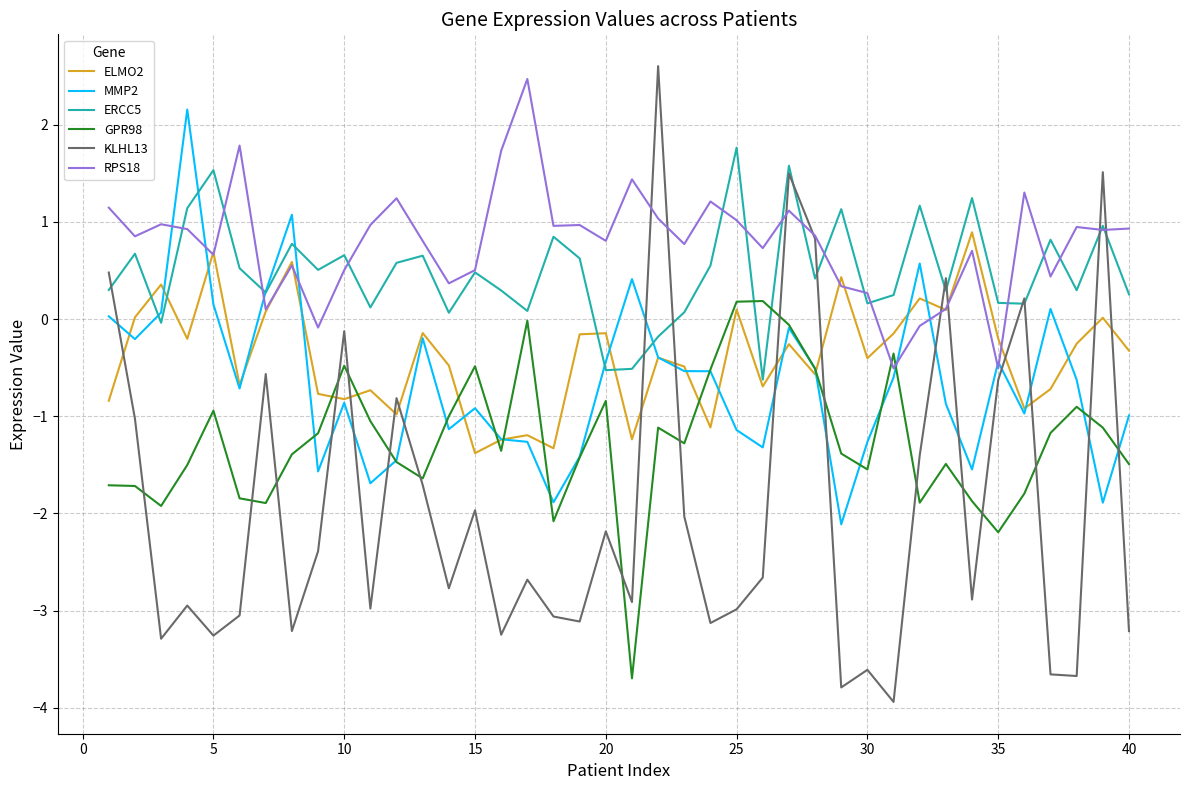

Which series ends up on top after the final intersection of ELMO2 and ERCC5?

ERCC5